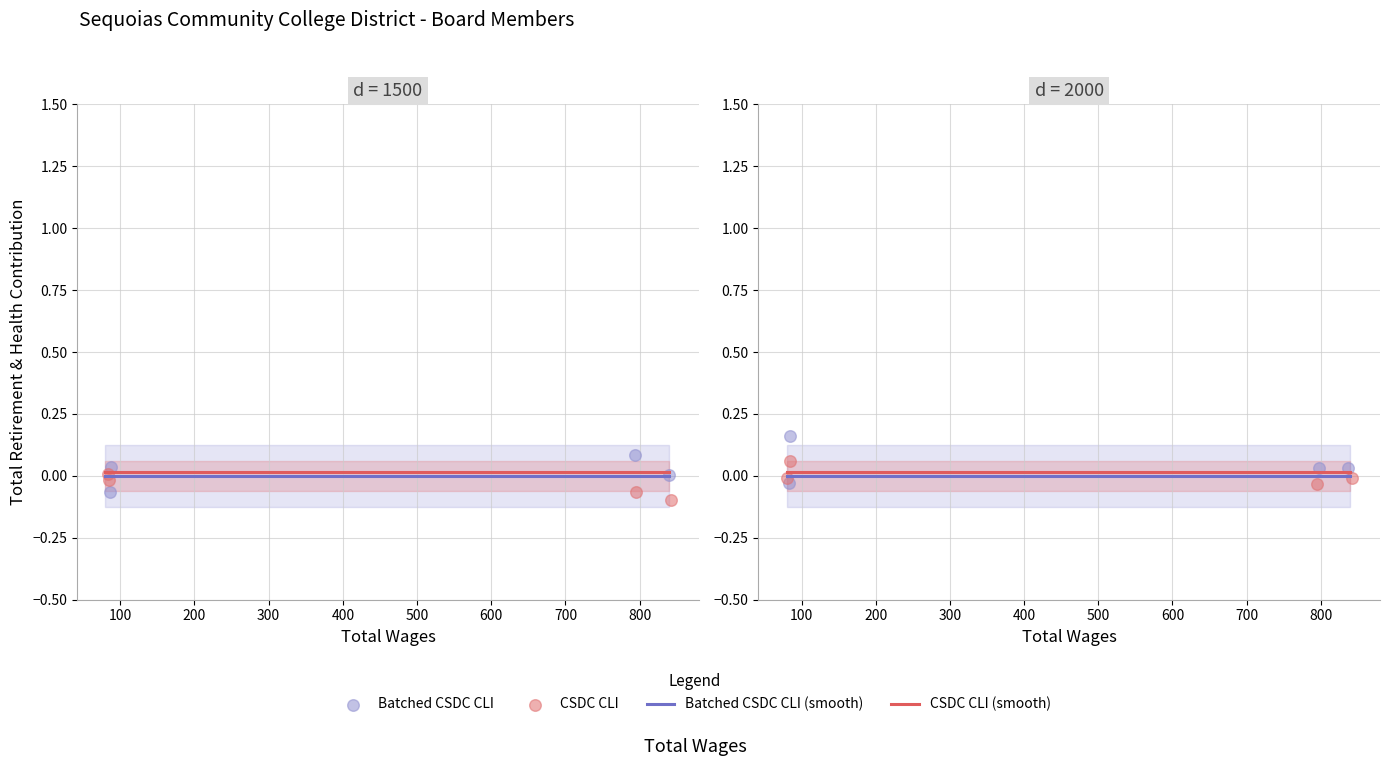

At which category is the sum across all series the highest?

200